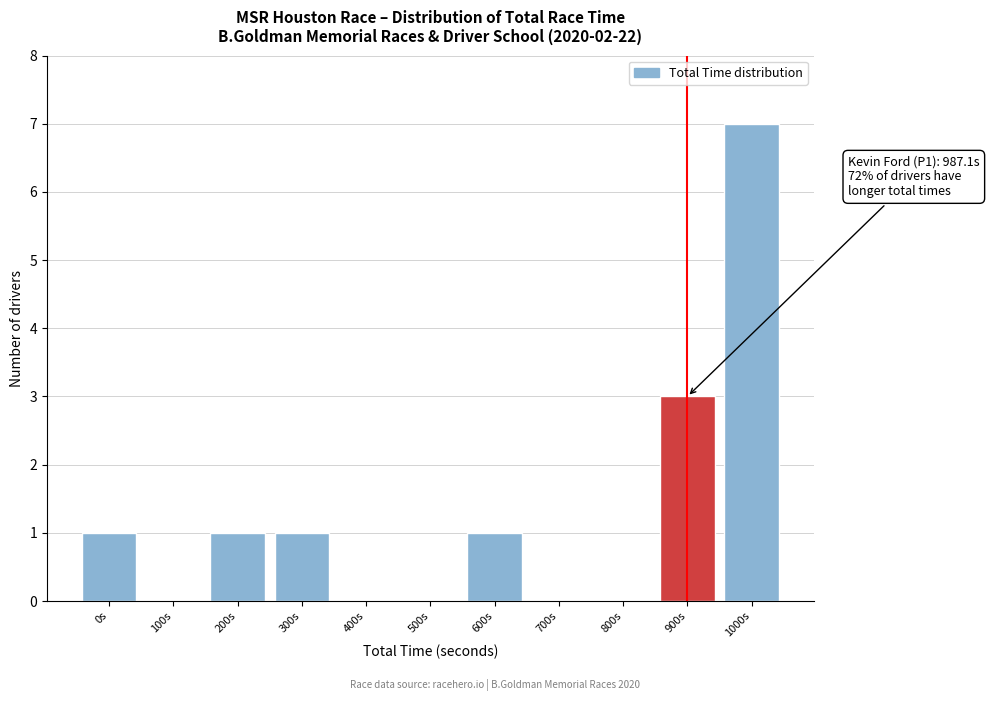

Reading left to right, extract all data points from this chart.

0s=1	100s=0	200s=1	300s=1	400s=0	500s=0	600s=1	700s=0	800s=0	900s=3	1000s=7